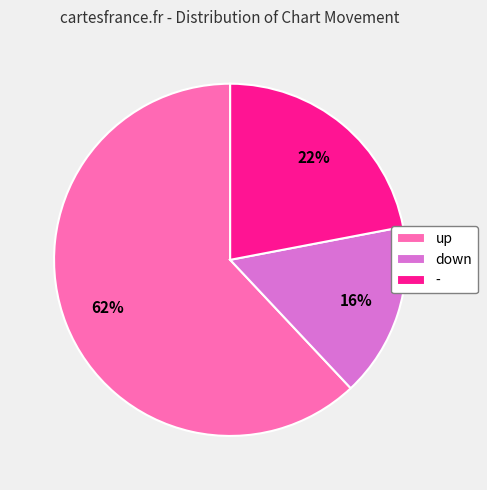

Which slice is the smallest?

down